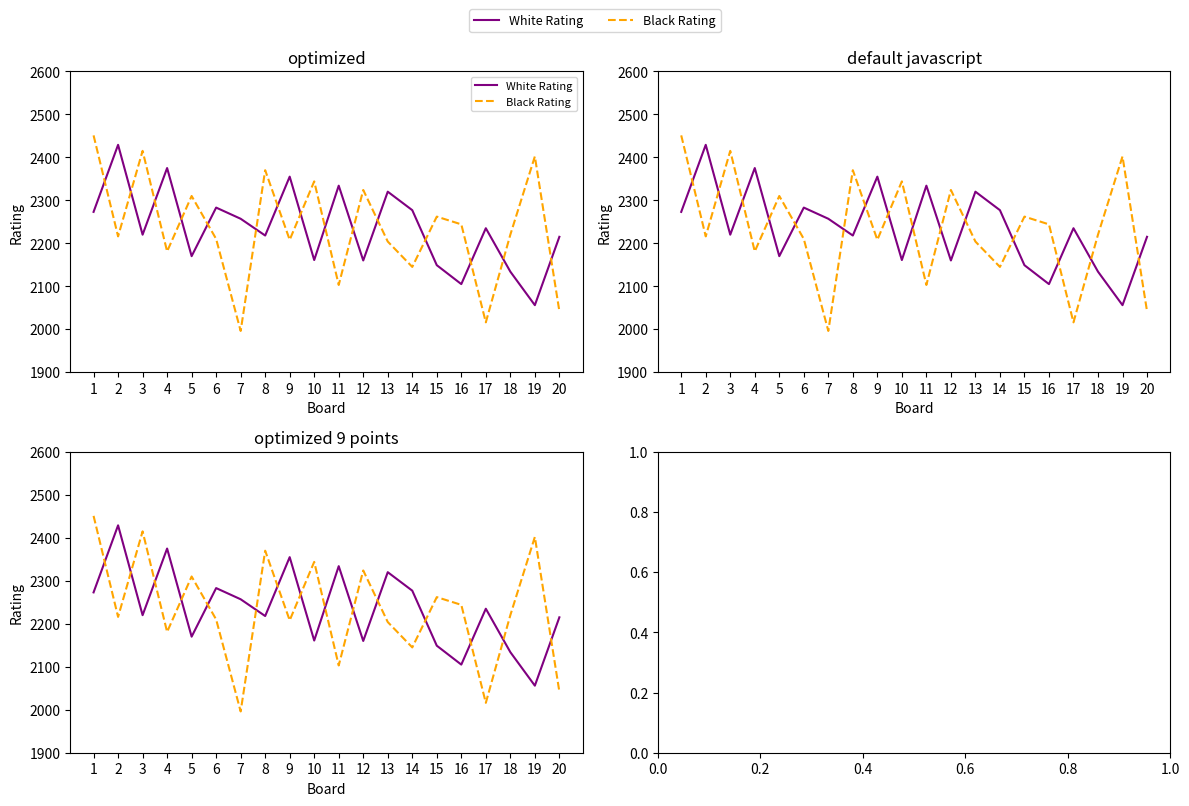

At which category does Black Rating reach its first local valley?

2